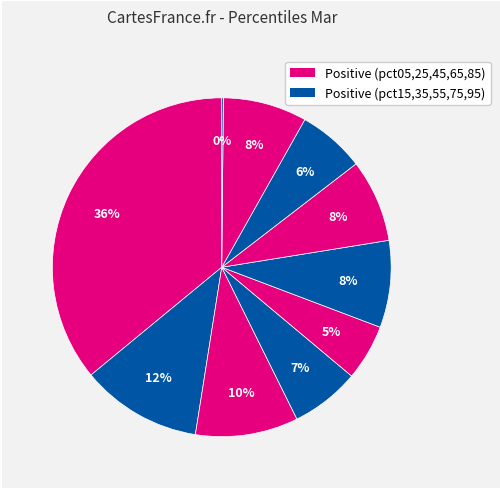

Is there any slice that represents more than half of the pie?

No